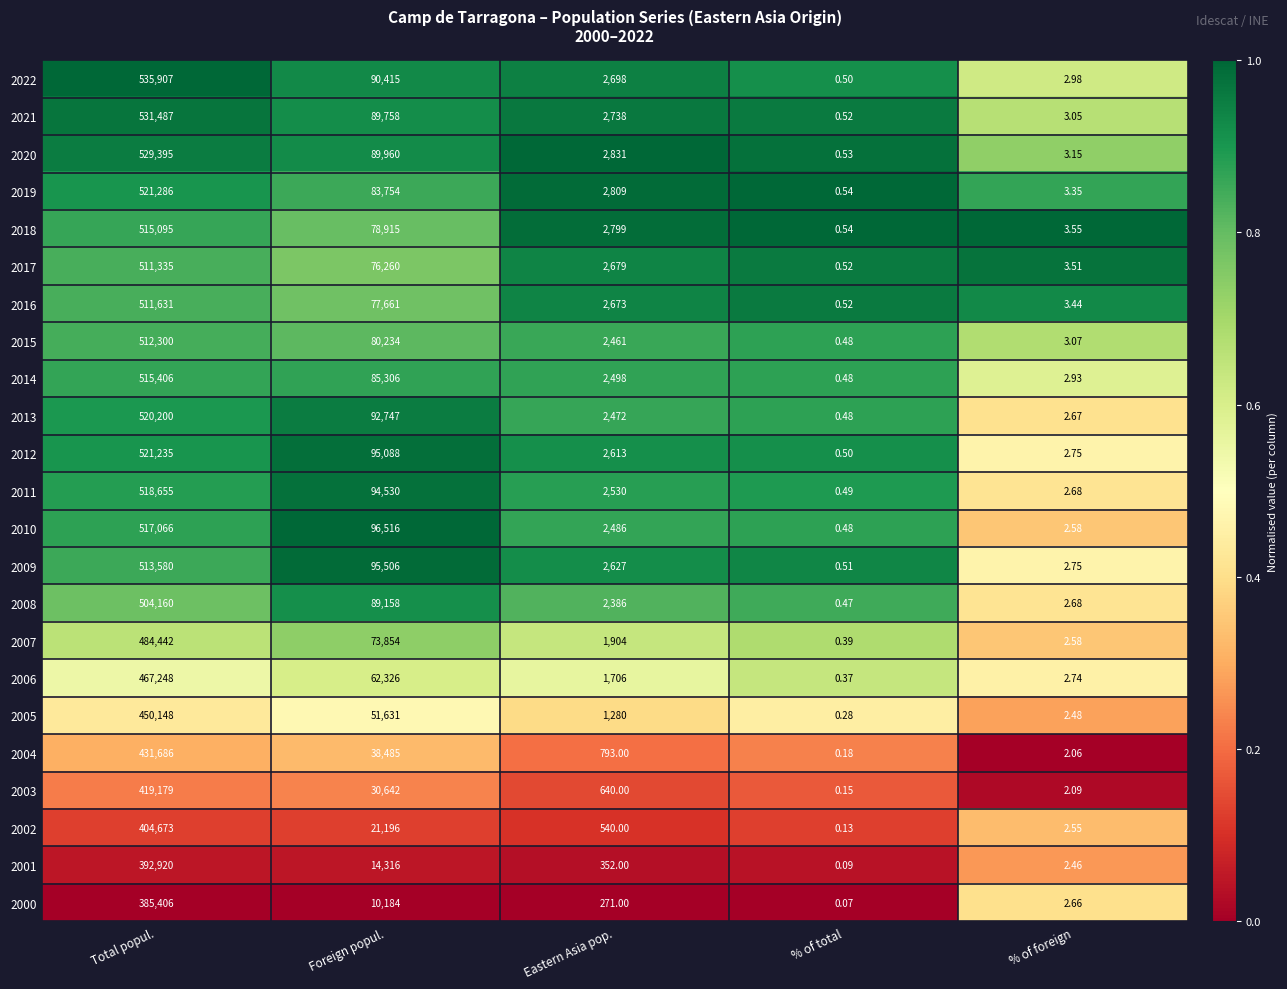

Where does the 2020 series first go above 2831?

Total popul.